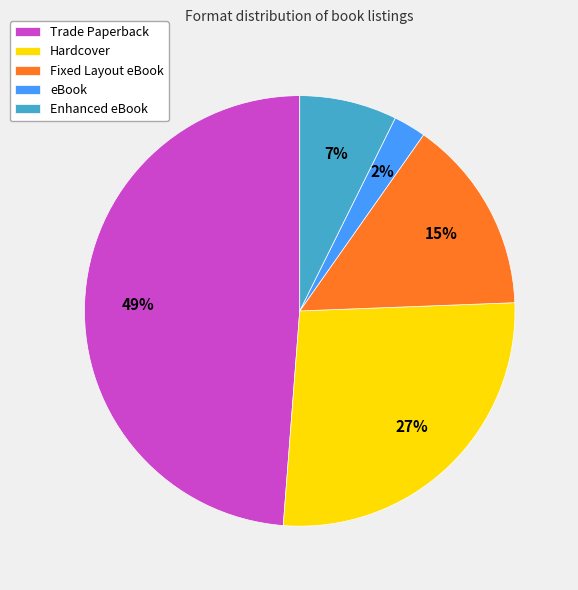

Is there any slice that represents more than half of the pie?

No